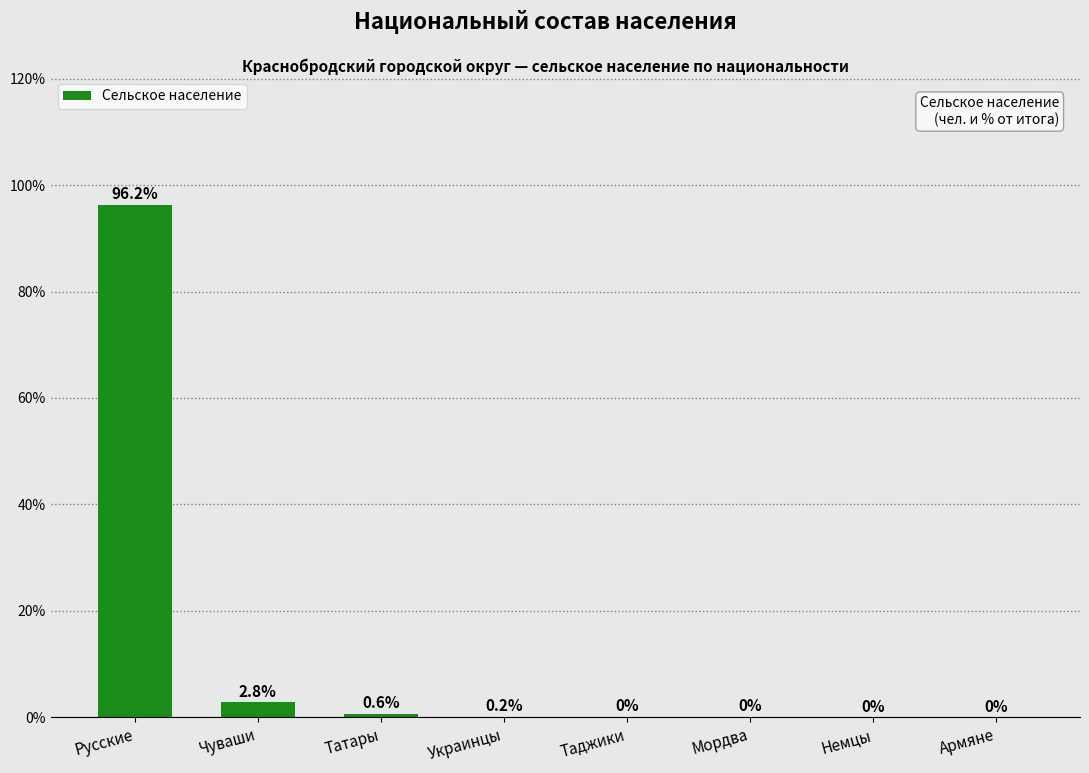

Which has a higher value, Украинцы or Мордва?

Украинцы